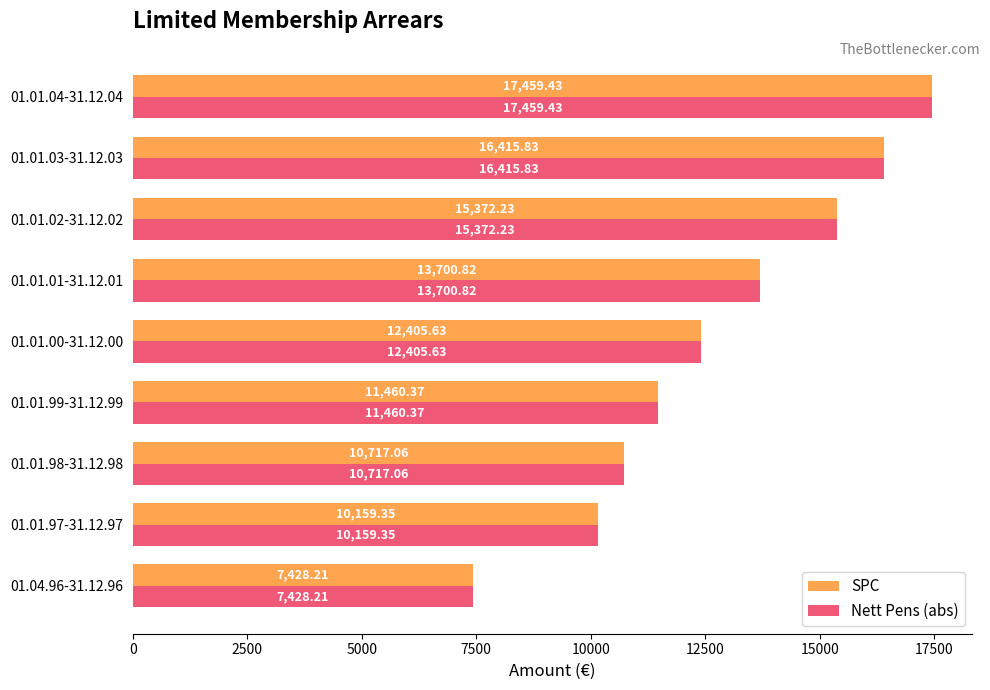

What is the difference between the second highest and second lowest values in the Nett Pens (abs) series?

6256.5